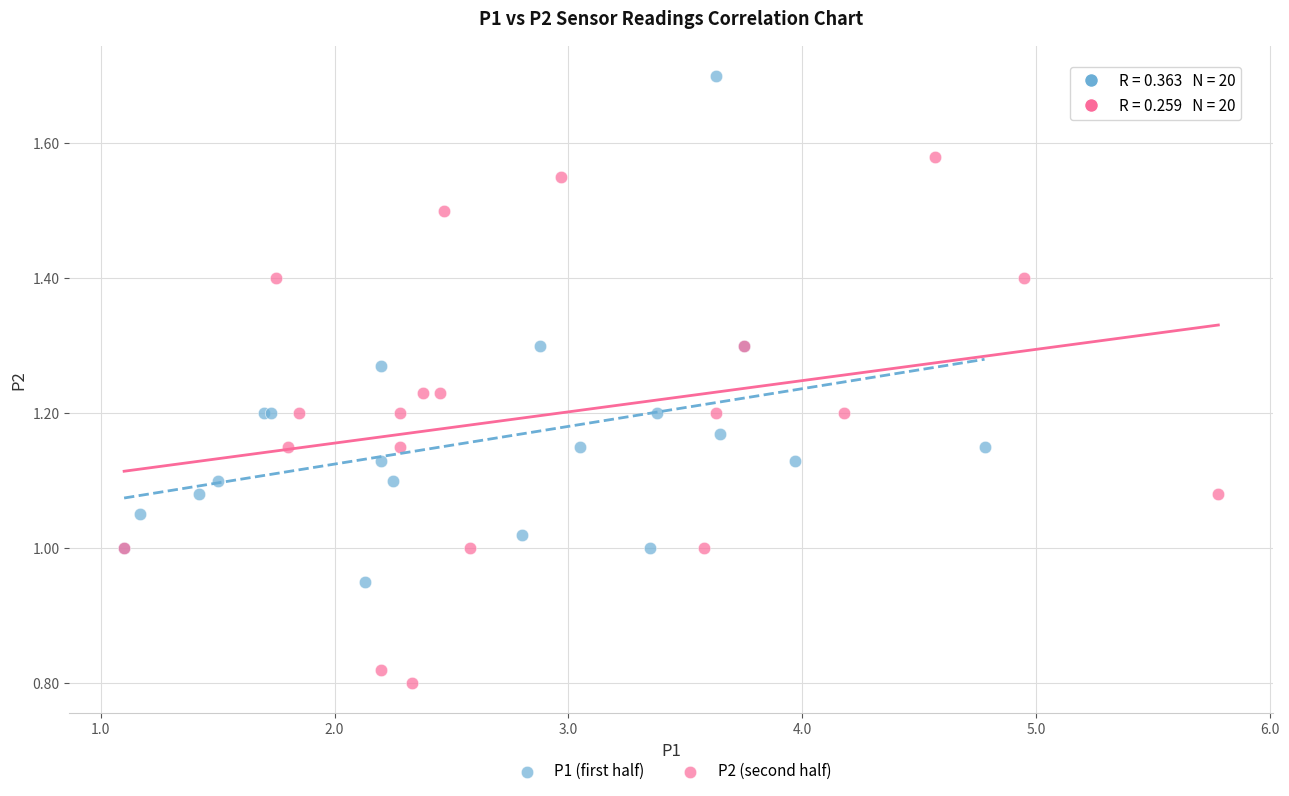

Which series reaches the minimum Y coordinate?

P2 (second half)